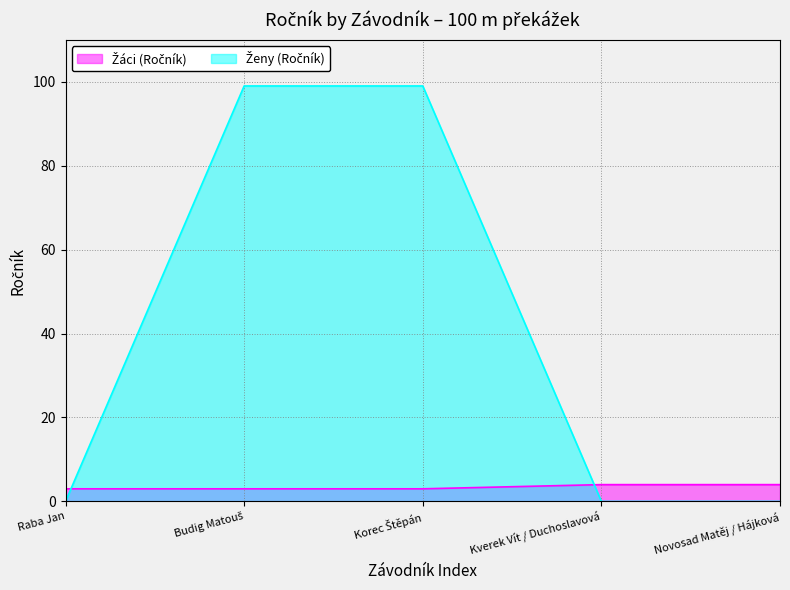

What are all the series names shown in the legend?

Žáci (Ročník), Ženy (Ročník)